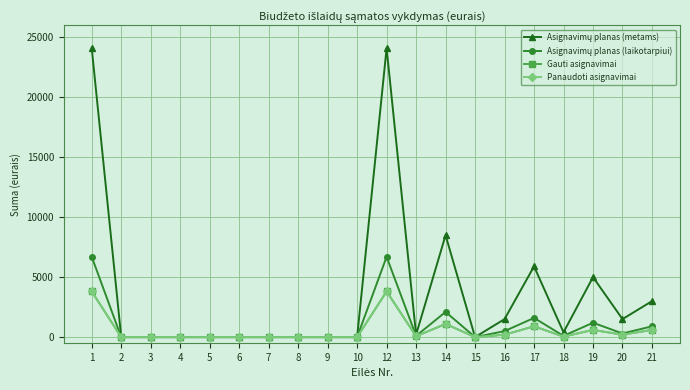

Is this an area chart (filled region under the line)?

No